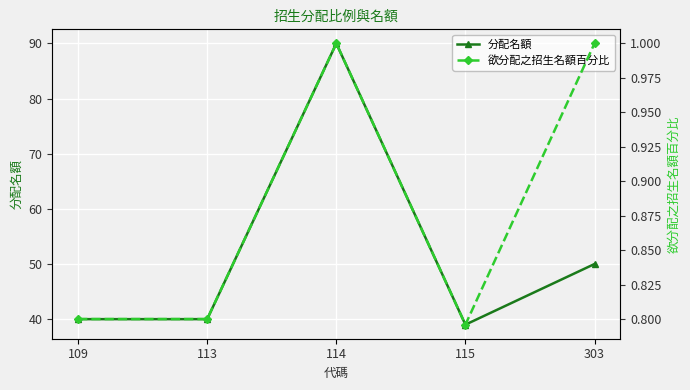

What is the maximum value for 分配名額?

90